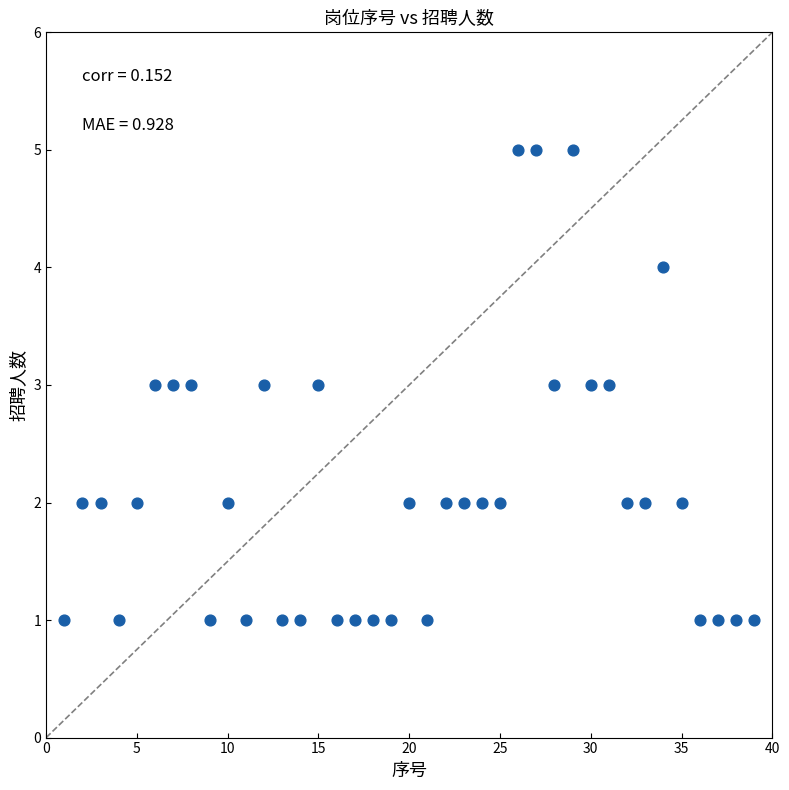

What is the range of Y values (max minus min)?

4